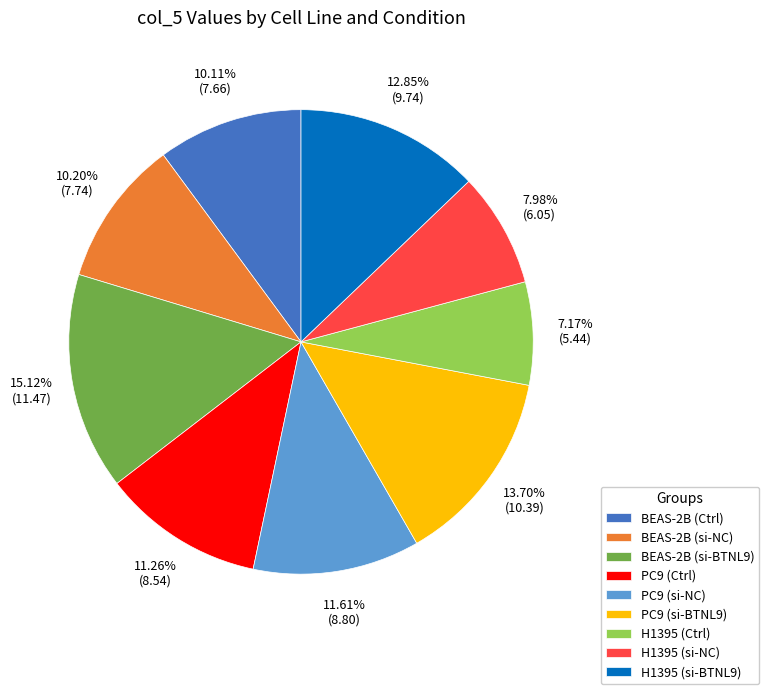

To the nearest percent, what percentage of the pie is BEAS-2B (Ctrl)?

10%